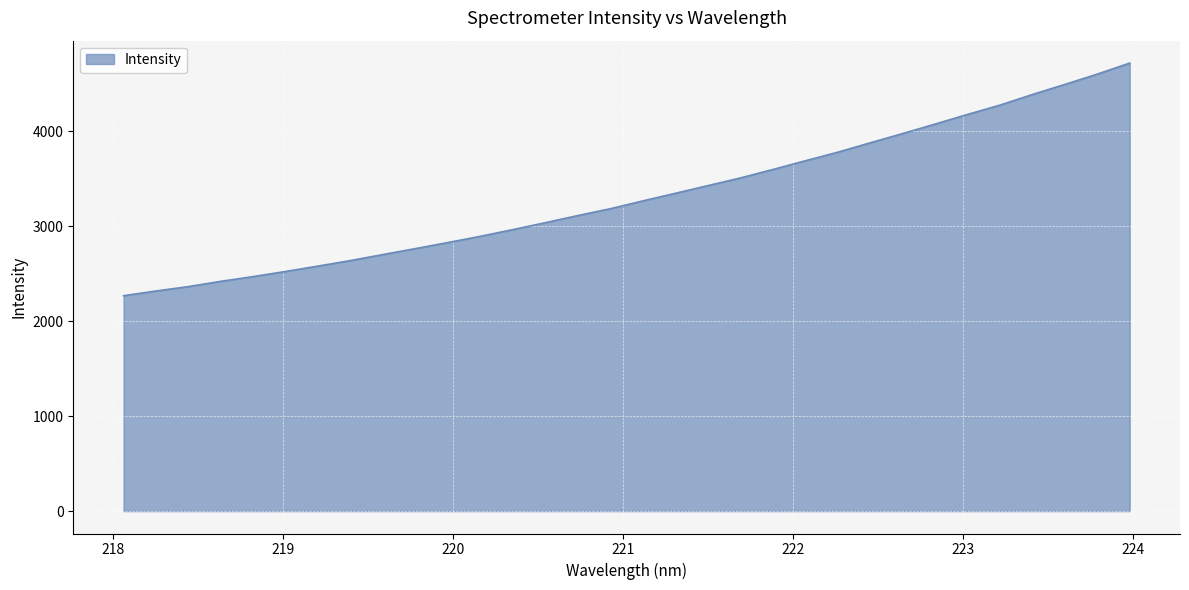

What is the maximum value shown in the chart?

4717.0